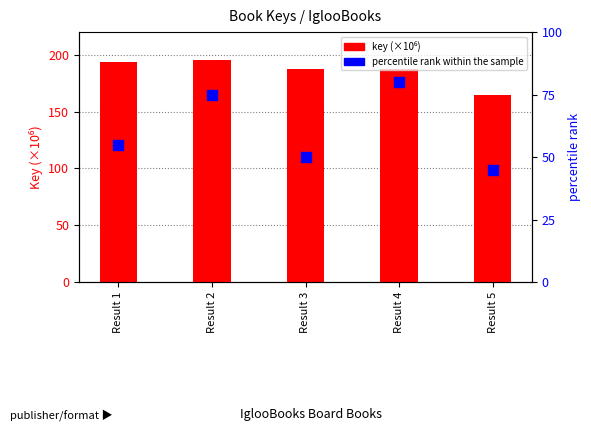

What are all the series names shown in the legend?

key (×10⁶), percentile rank within the sample